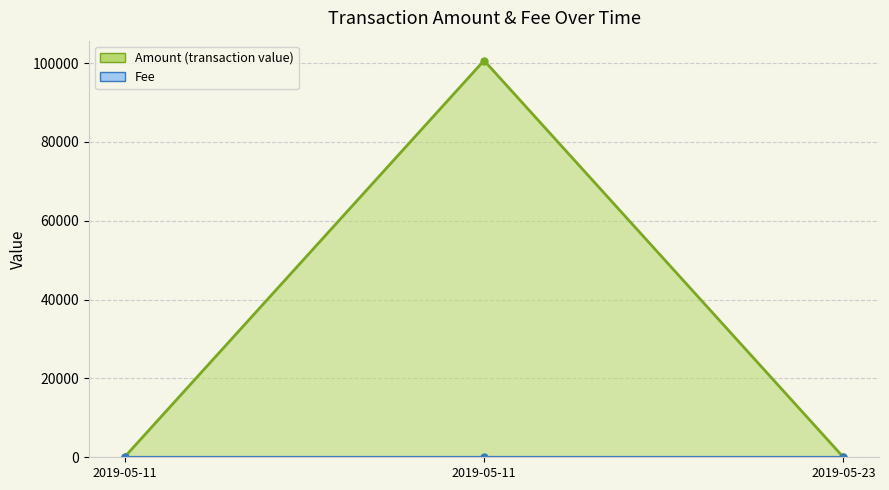

What is the difference between the maximum and minimum values in the Fee series?

0.9